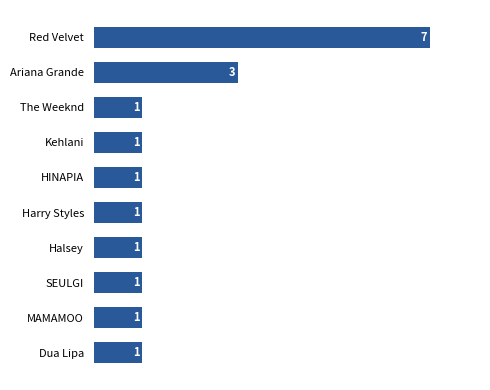

Read the value at Ariana Grande.

3